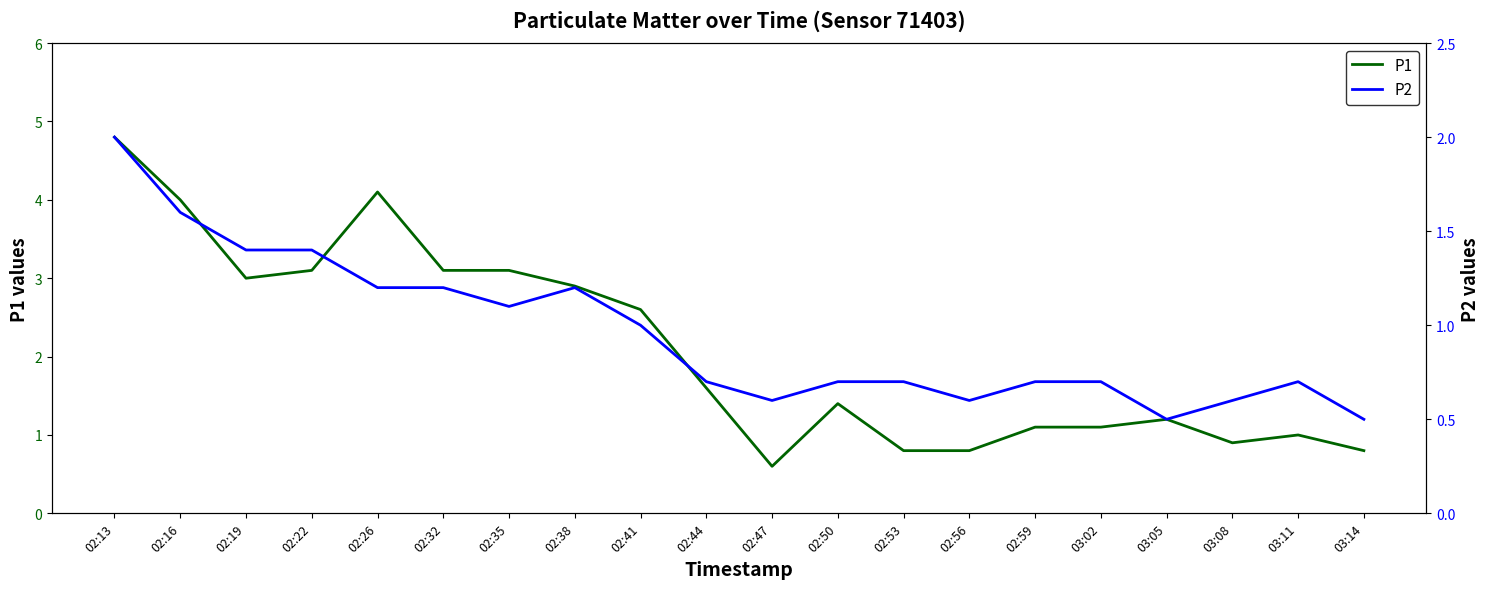

How many distinct data groups are displayed?

2